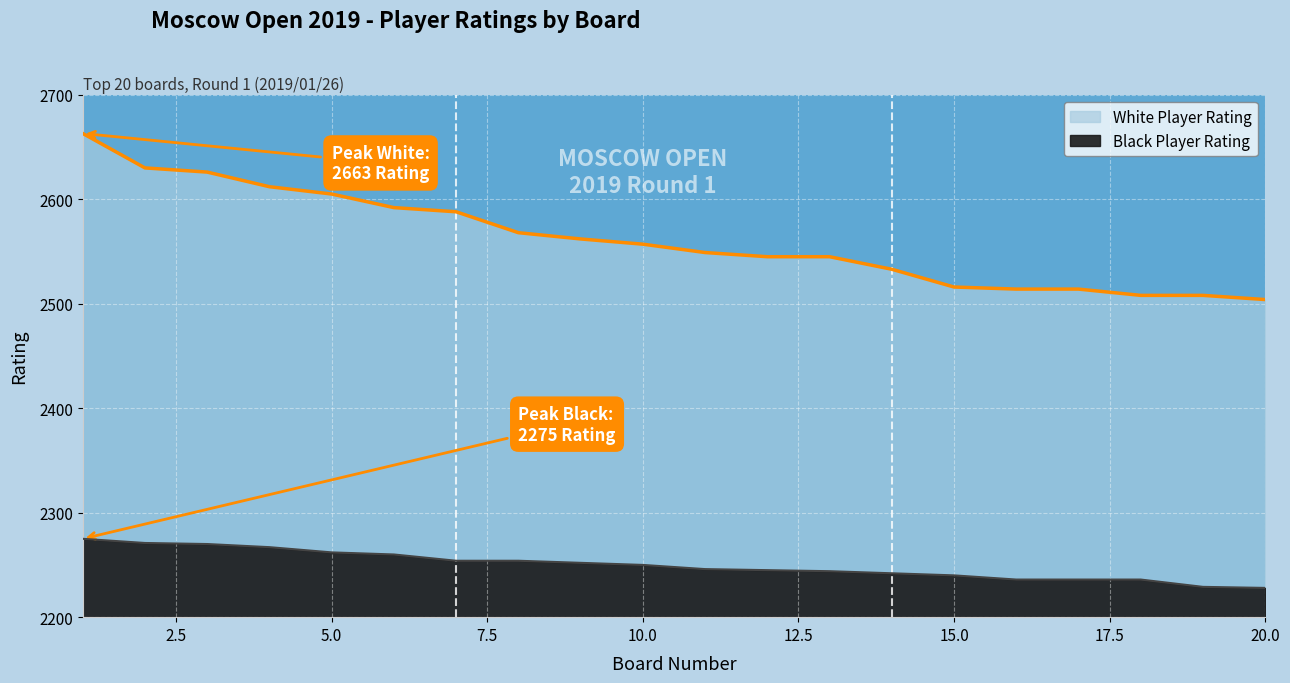

True or false: White Player Rating and Black Player Rating intersect in this chart.

False